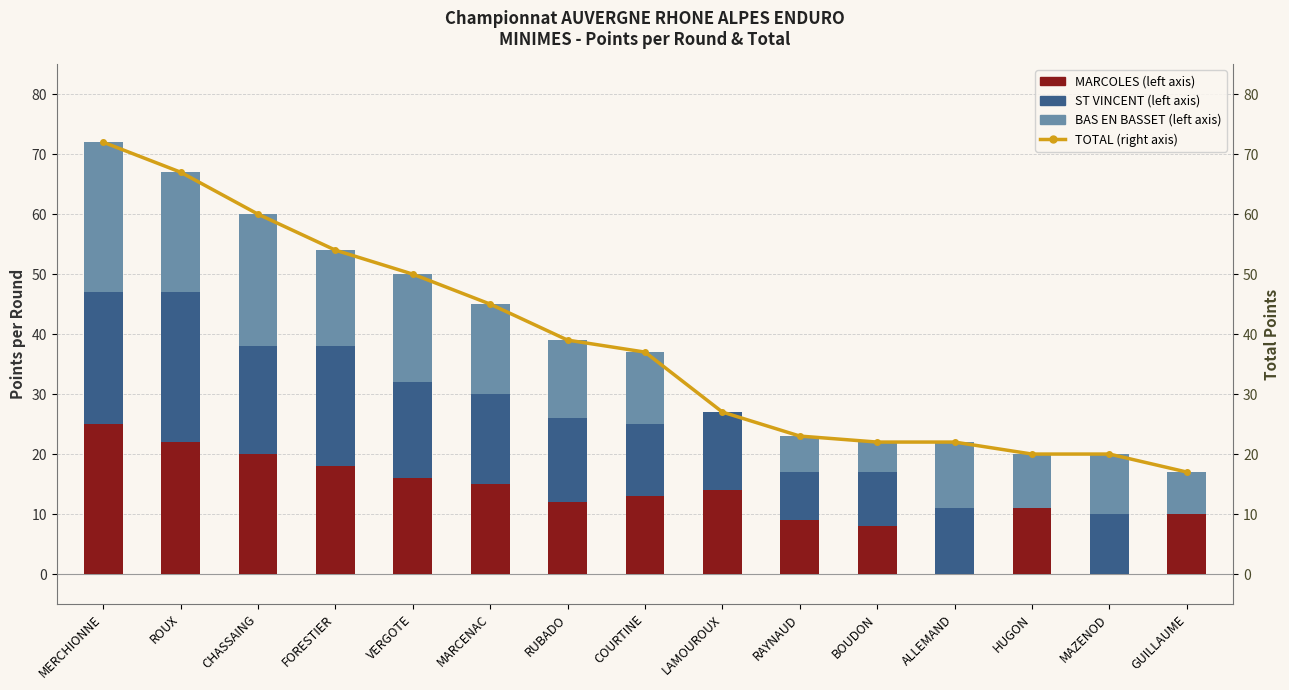

What is the label of the 9th bar from the left?

LAMOUROUX